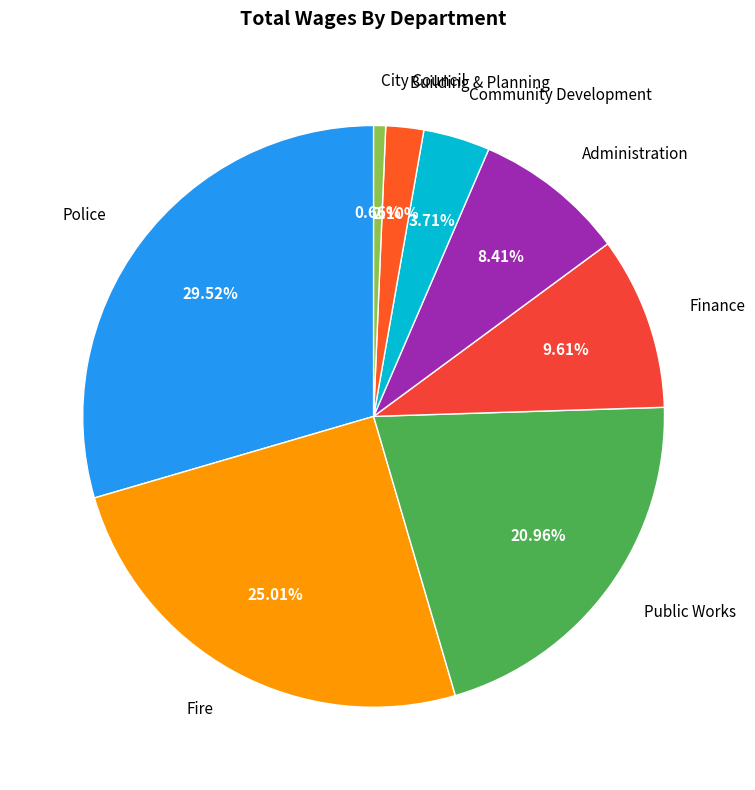

Is there any slice that represents more than half of the pie?

No